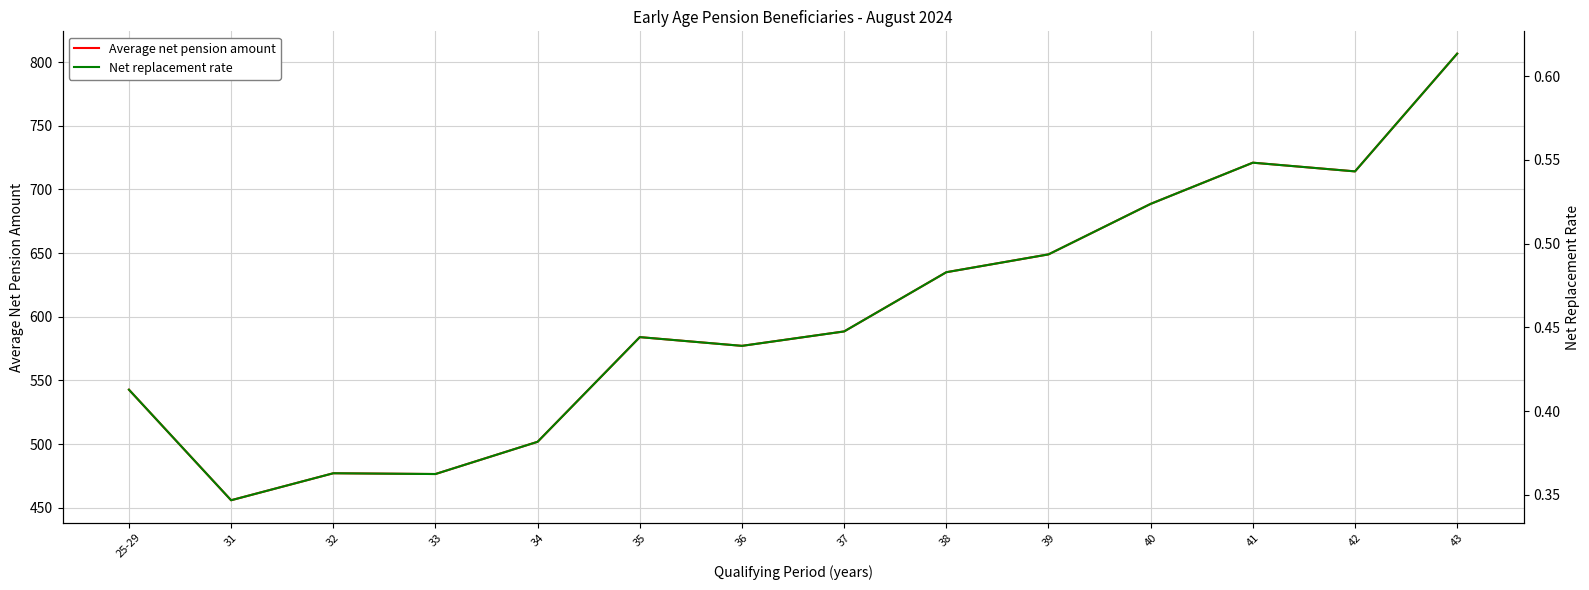

What is the total value across all series at 36?

577.6